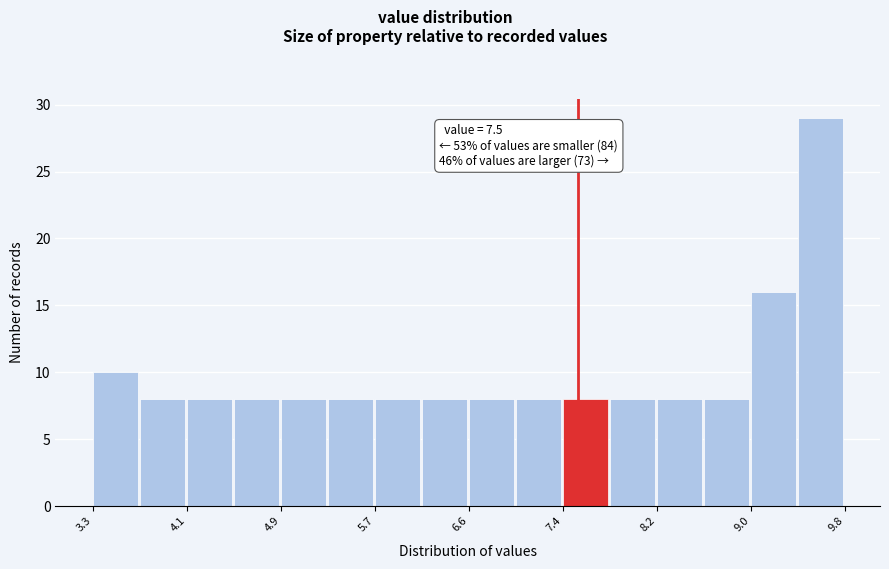

Over which range of the x-axis is the bar tallest?

9.4 to 9.8